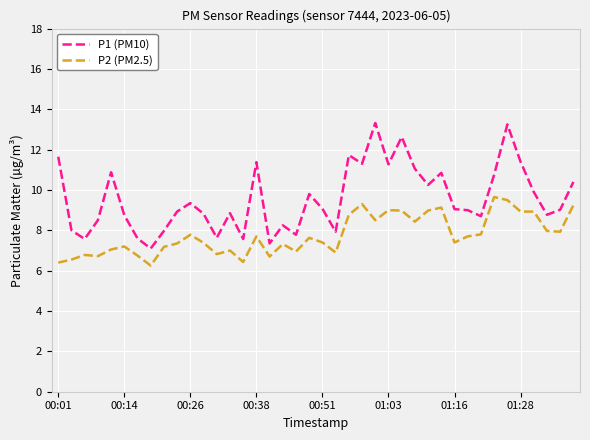

Which series has the widest spread of values?

P1 (PM10)